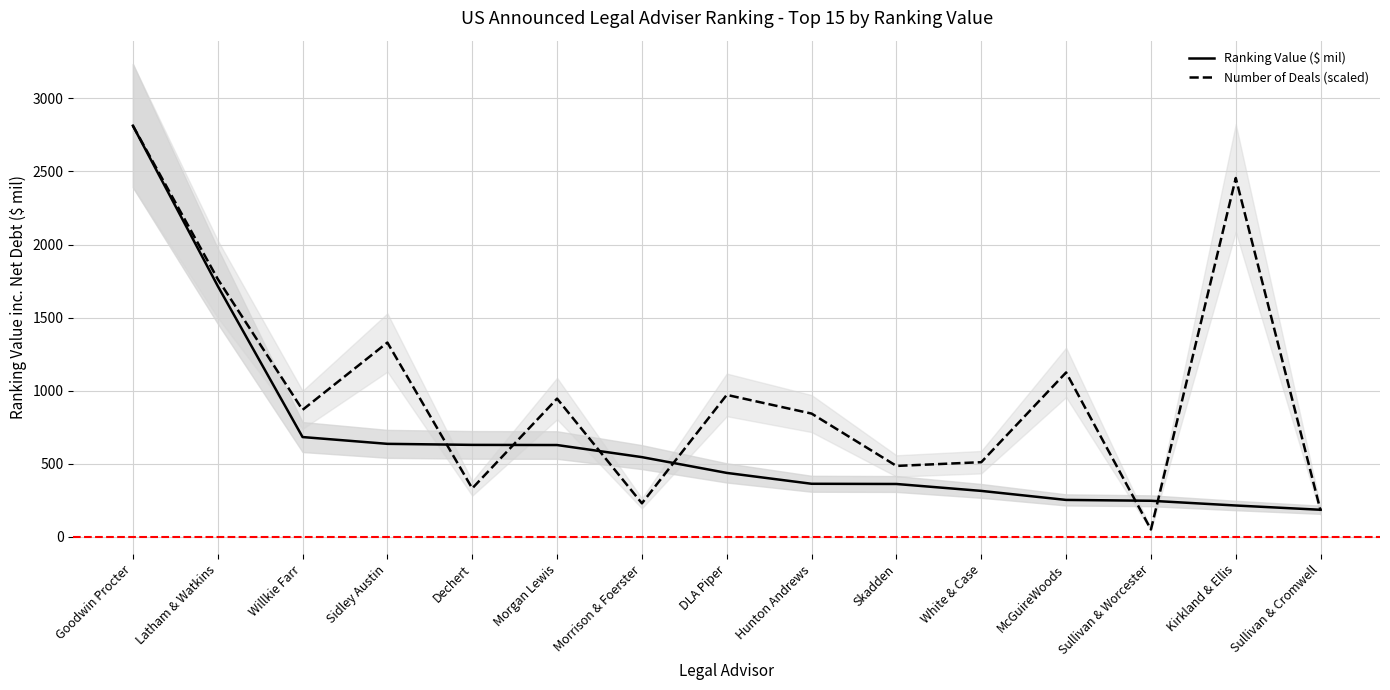

Rank the series at Sullivan & Worcester from highest to lowest value.

Ranking Value ($ mil), Number of Deals (scaled)